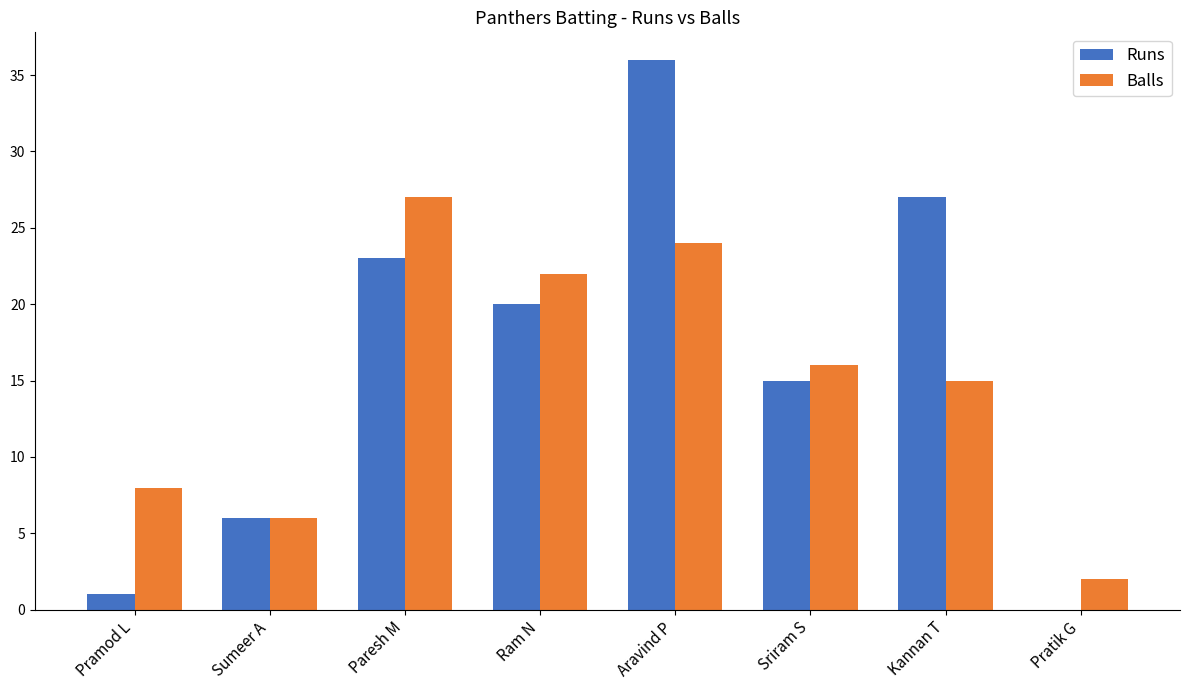

True or false: Runs has a value of 1 at Pramod L.

True